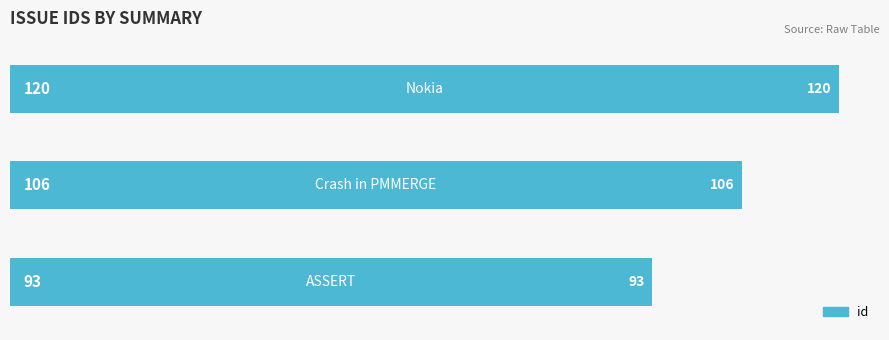

Reading top to bottom, transcribe all the data shown in this chart.

120	106	93